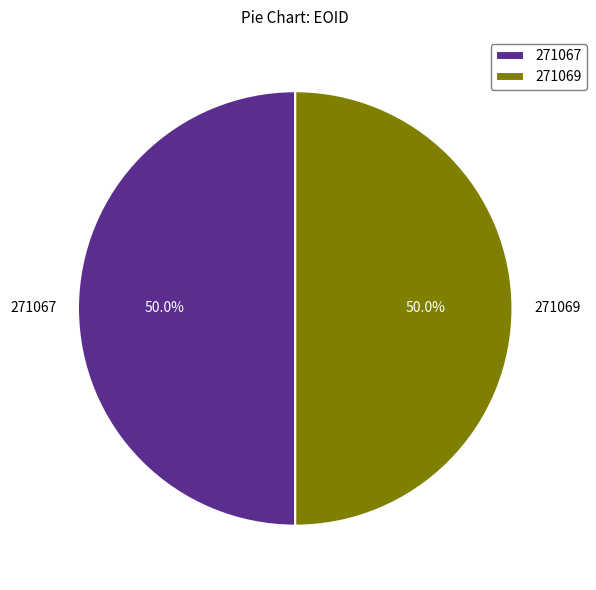

Approximately how many times larger is the value at 271069 compared to 271067?

1.0